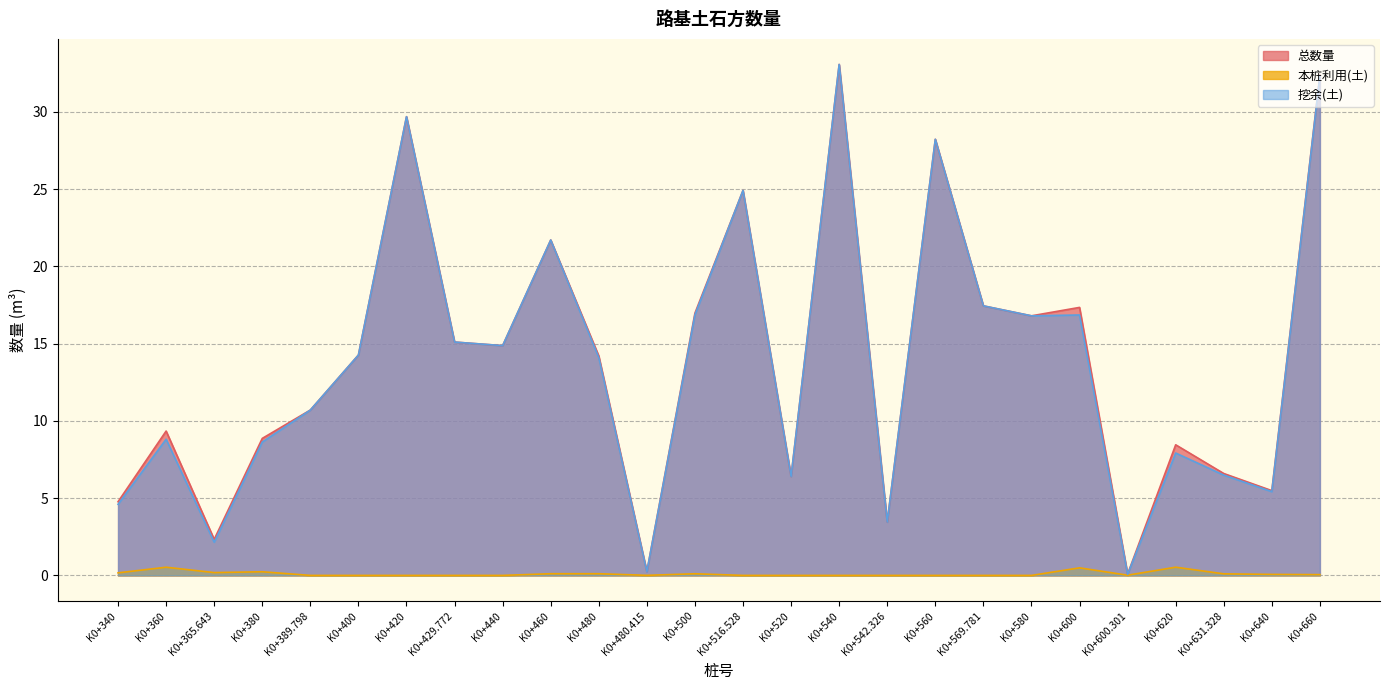

What is the sum of all 总数量 values?

363.6